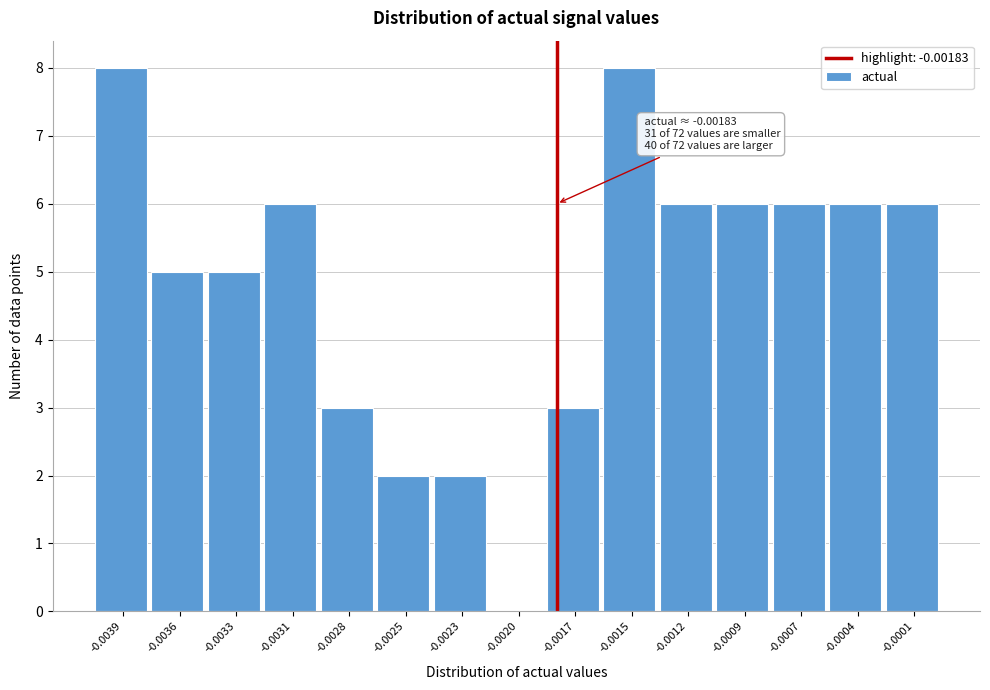

Reading left to right, transcribe all the data shown in this chart.

-0.0039=8	-0.0036=5	-0.0033=5	-0.0031=6	-0.0028=3	-0.0025=2	-0.0023=2	-0.0020=0	-0.0017=3	-0.0015=8	-0.0012=6	-0.0009=6	-0.0007=6	-0.0004=6	-0.0001=6